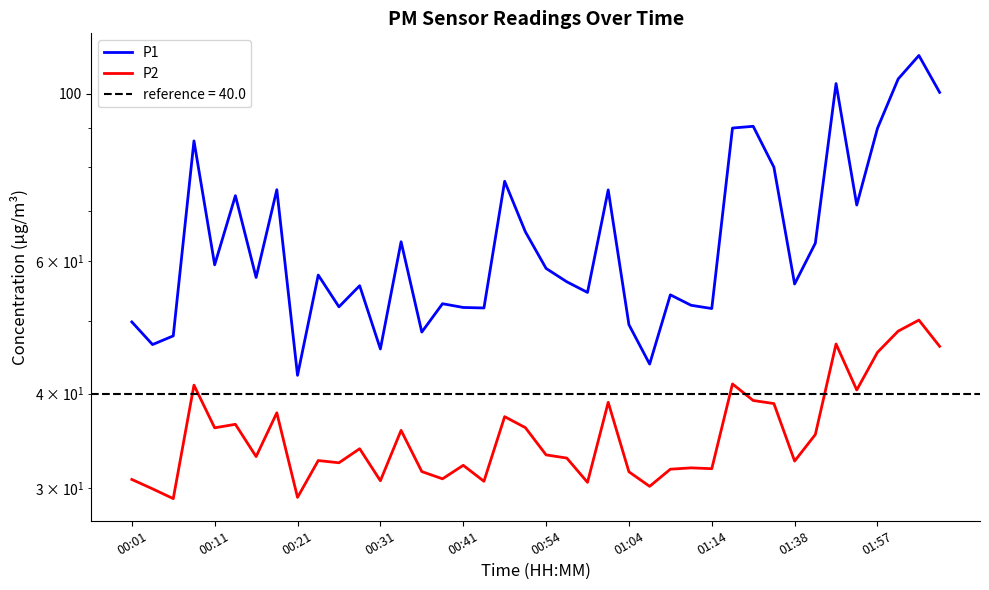

How many lines are shown in the chart?

2